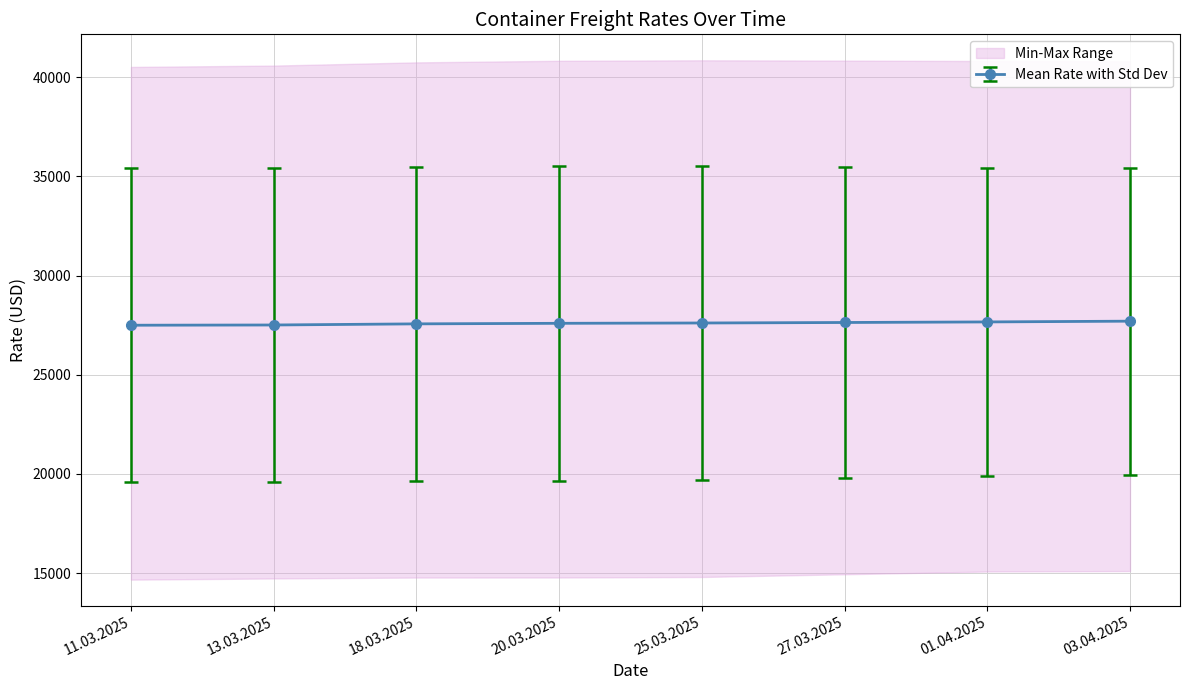

What is the difference between the 2700 values at 18.03.2025 and 13.03.2025?

18